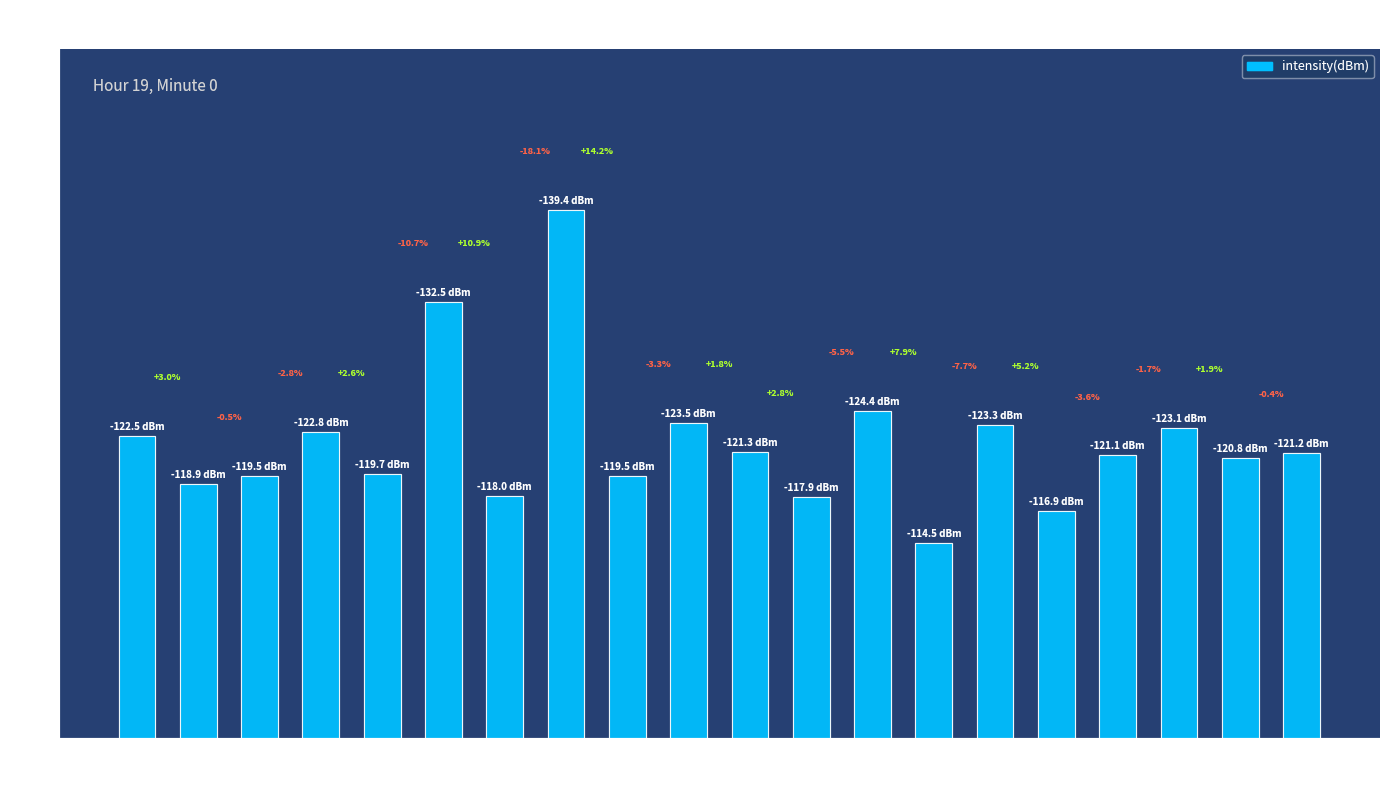

Are the bars horizontal?

No